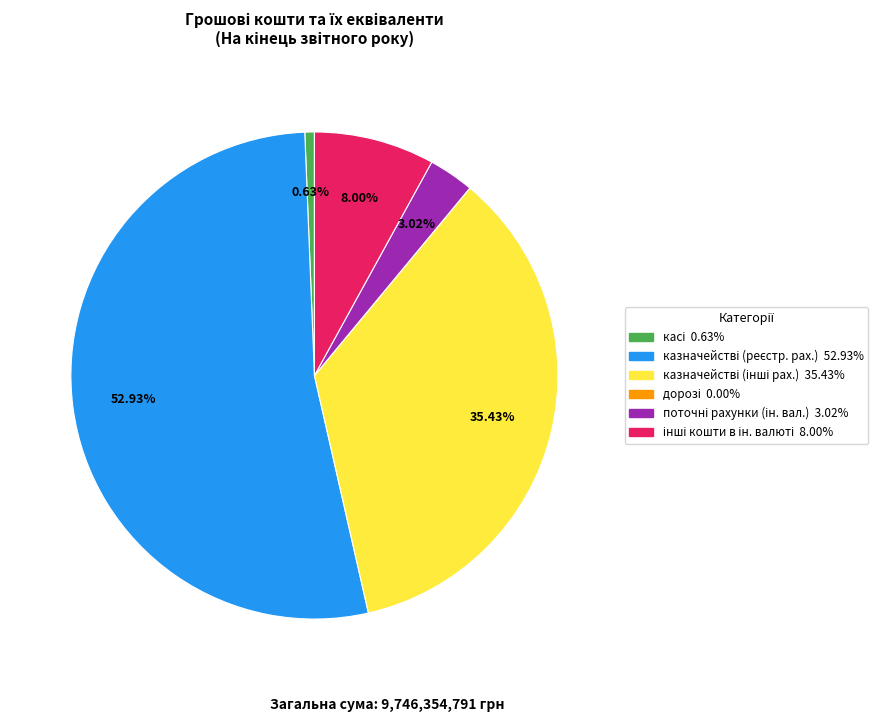

Is there a majority slice in this chart?

Yes